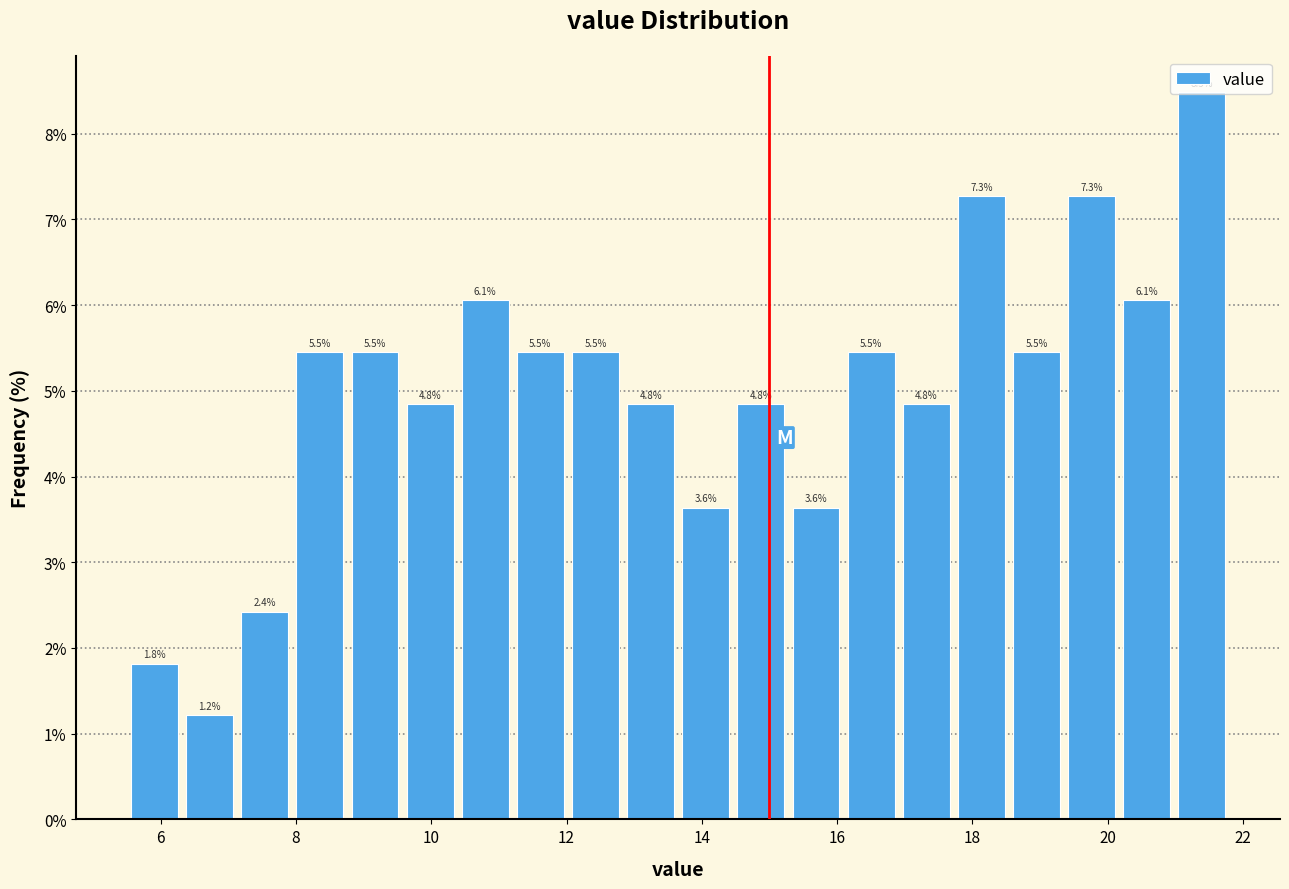

Which range on the x-axis has the tallest bar?

21.0 to 21.8